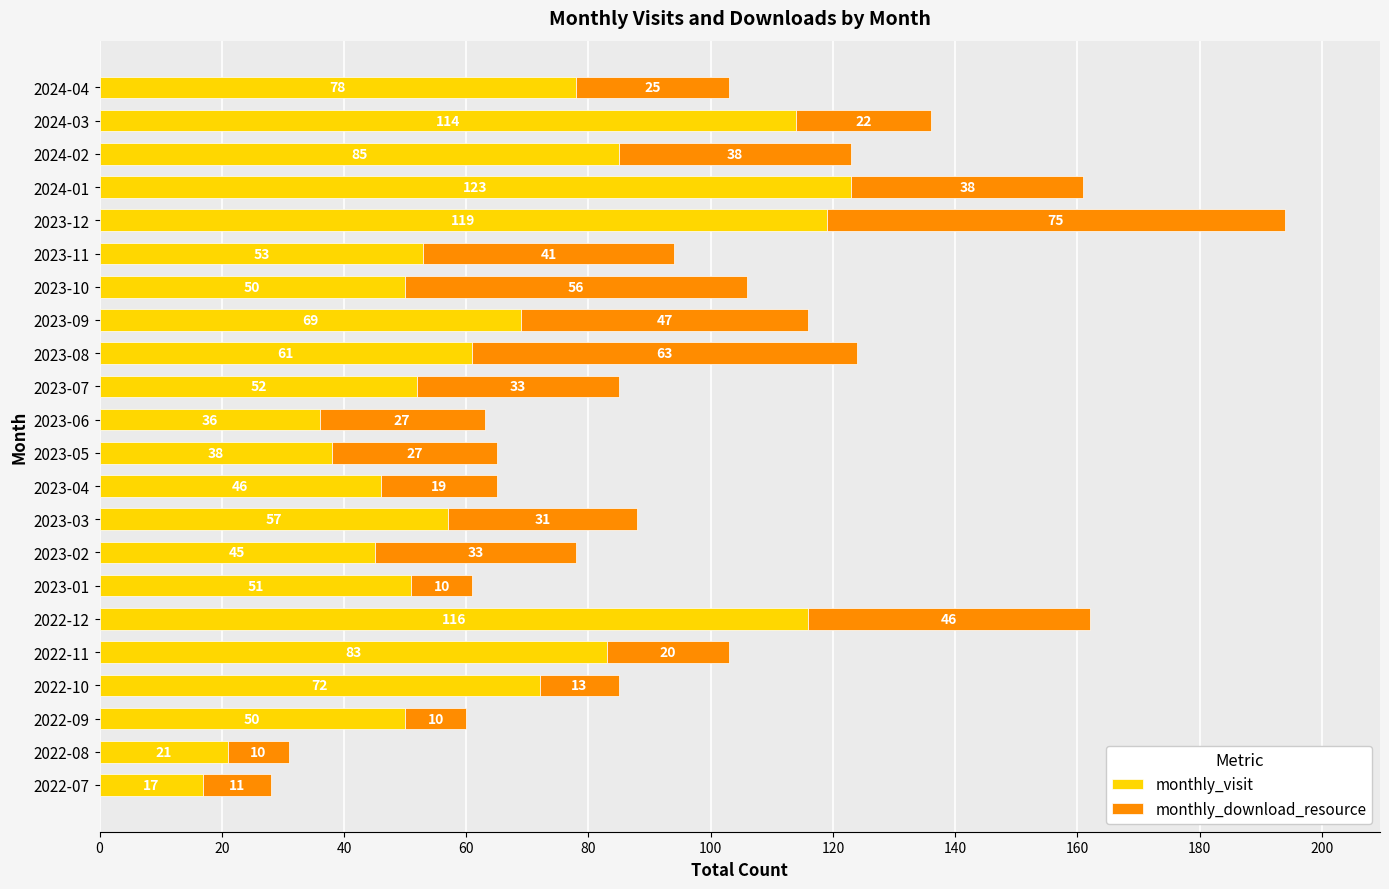

What is the minimum value for monthly_visit?

17